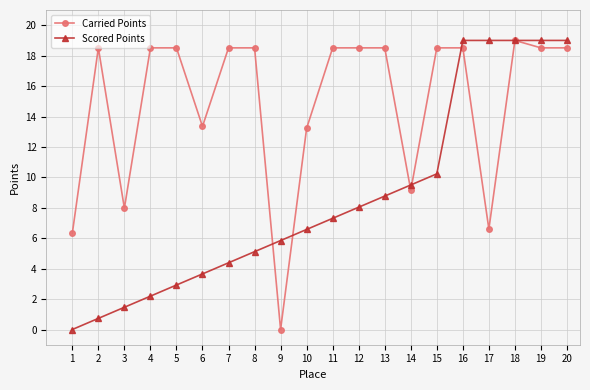

Reading left to right, what are all the values shown in this chart?

Carried Points: 1=6.3	2=18.5	3=8.0	4=18.5	5=18.5	6=13.3	7=18.5	8=18.5	9=0.0	10=13.2	11=18.5	12=18.5	13=18.5	14=9.1	15=18.5	16=18.5	17=6.6	18=19.0	19=18.5	20=18.5
Scored Points: 1=0.0	2=0.7	3=1.5	4=2.2	5=2.9	6=3.7	7=4.4	8=5.1	9=5.8	10=6.6	11=7.3	12=8.0	13=8.8	14=9.5	15=10.2	16=19.0	17=19.0	18=19.0	19=19.0	20=19.0